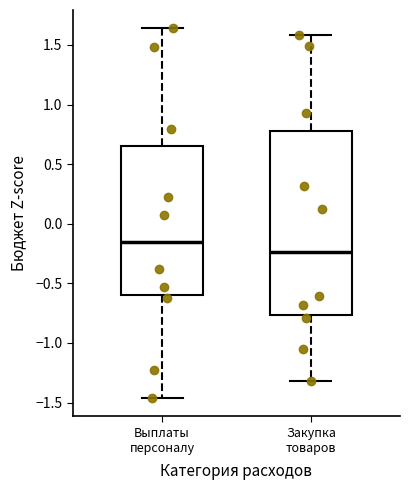

Reading left to right, transcribe this box plot: for each box, give where its median line is, the range the box spans, and where its two whiskers end, as read against the y-axis. The values are not printed on the chart, so give them approximately, as read against the axis.

Выплаты персоналу: median -0.15, box -0.60 to 0.65, whiskers -1.45 to 1.65
Закупка товаров: median -0.25, box -0.75 to 0.75, whiskers -1.30 to 1.60